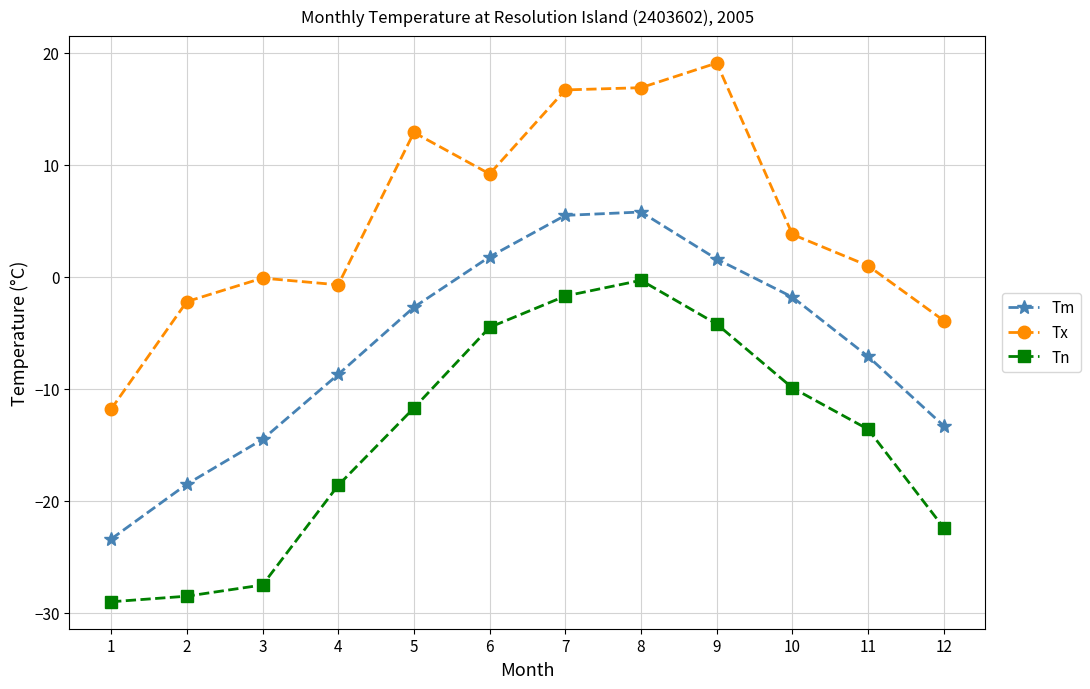

True or false: Tm has more than 0 points higher than both neighbors.

True